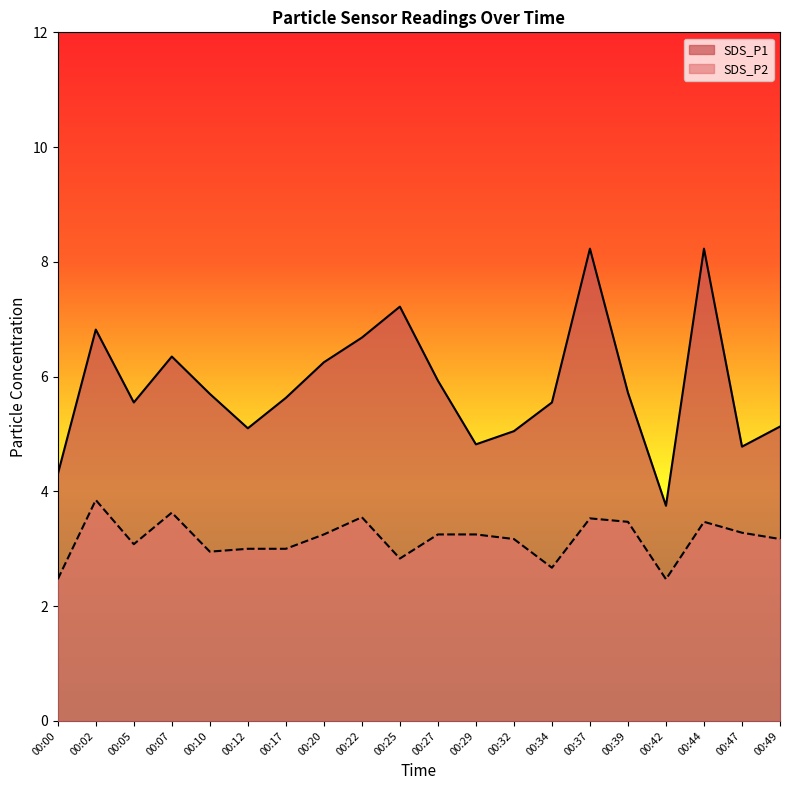

Which series has the widest spread of values?

SDS_P1